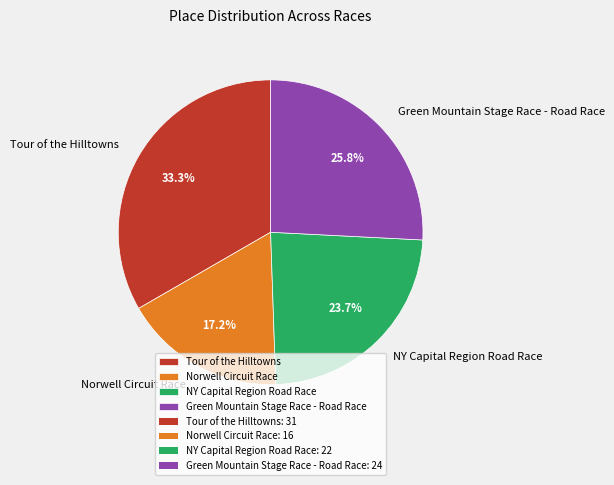

The Norwell Circuit Race slice represents 7% of the pie. True or false?

False